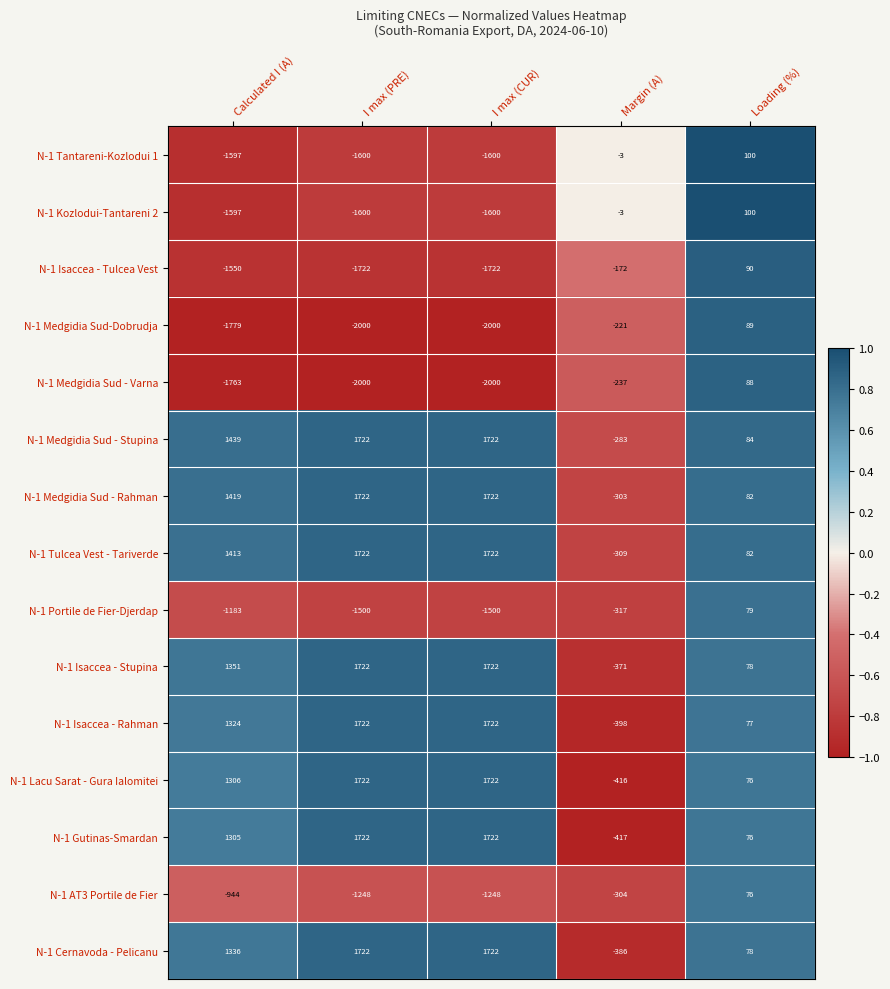

What is the minimum value shown in the chart?

-2000